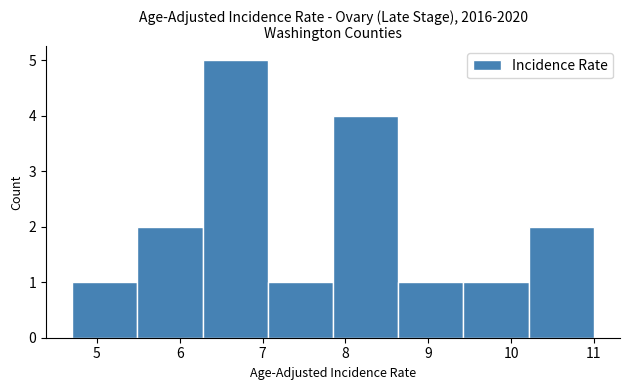

What is the height of the bar covering 6.3 to 7.1 on the x-axis? Neither the bar edges nor the heights are printed on the chart, so give them approximately, as read against the axes.

5